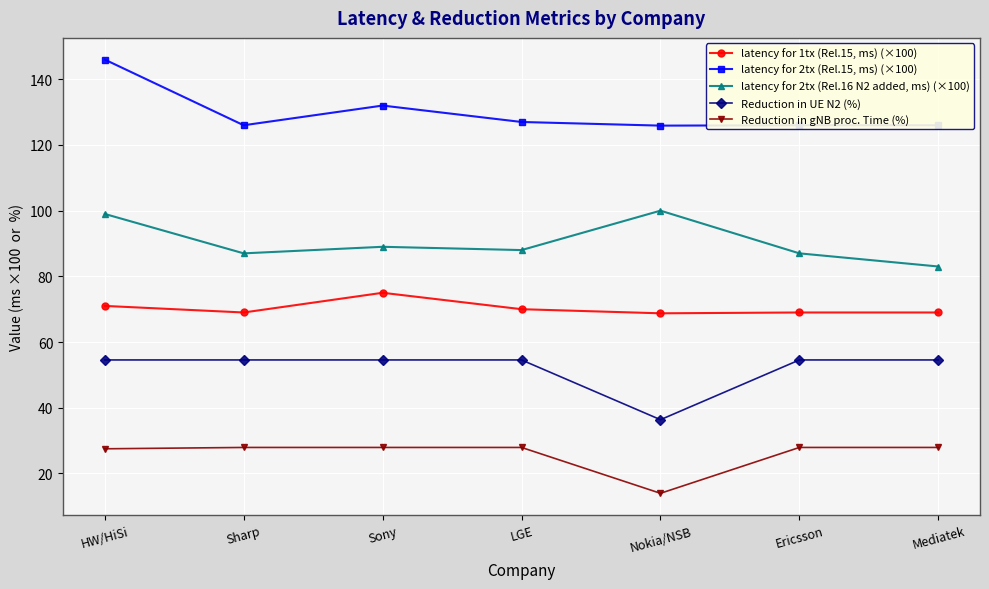

What is the difference between the highest and lowest values at Mediatek?

98.1